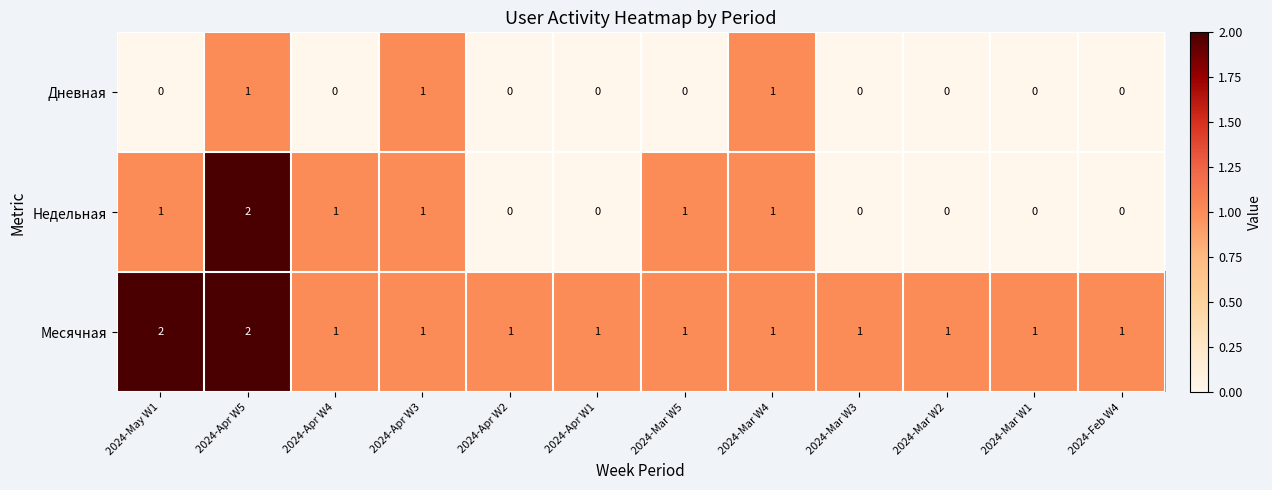

The Месячная series shows 1 at 2024-May W1. True or false?

False